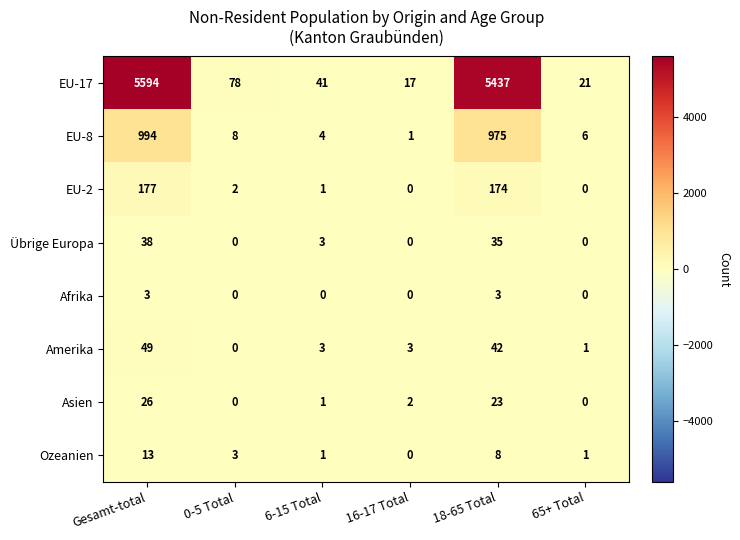

List the series in order of their peak value, highest first.

EU-17, EU-8, EU-2, Amerika, Übrige Europa, Asien, Ozeanien, Afrika